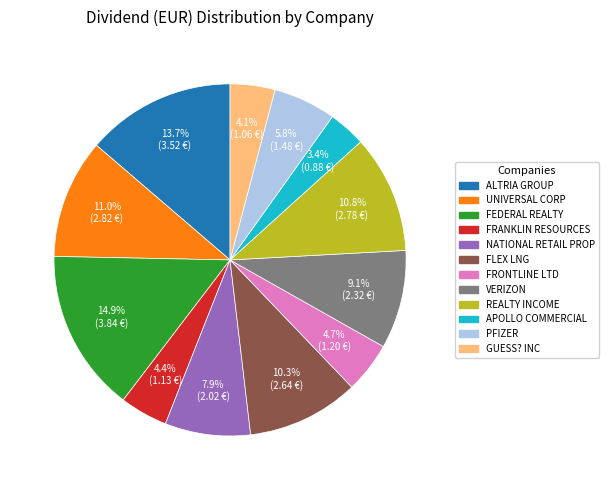

Does any single category account for the majority?

No